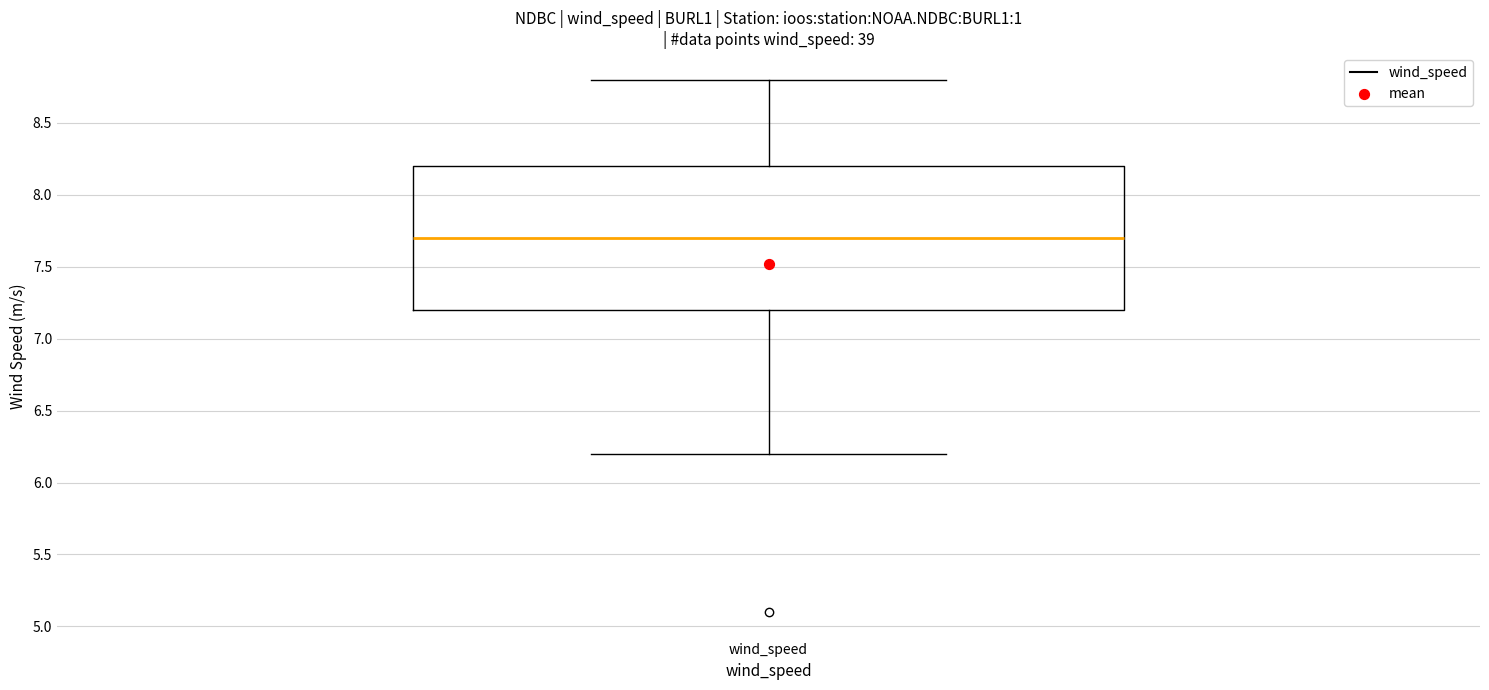

Read this box plot against the y-axis: the position of the median line, the range covered by the box, and the ends of both whiskers. The values are not printed on the chart, so give them approximately, as read against the axis.

median 7.7, box 7.2 to 8.2, whiskers 6.2 to 8.8